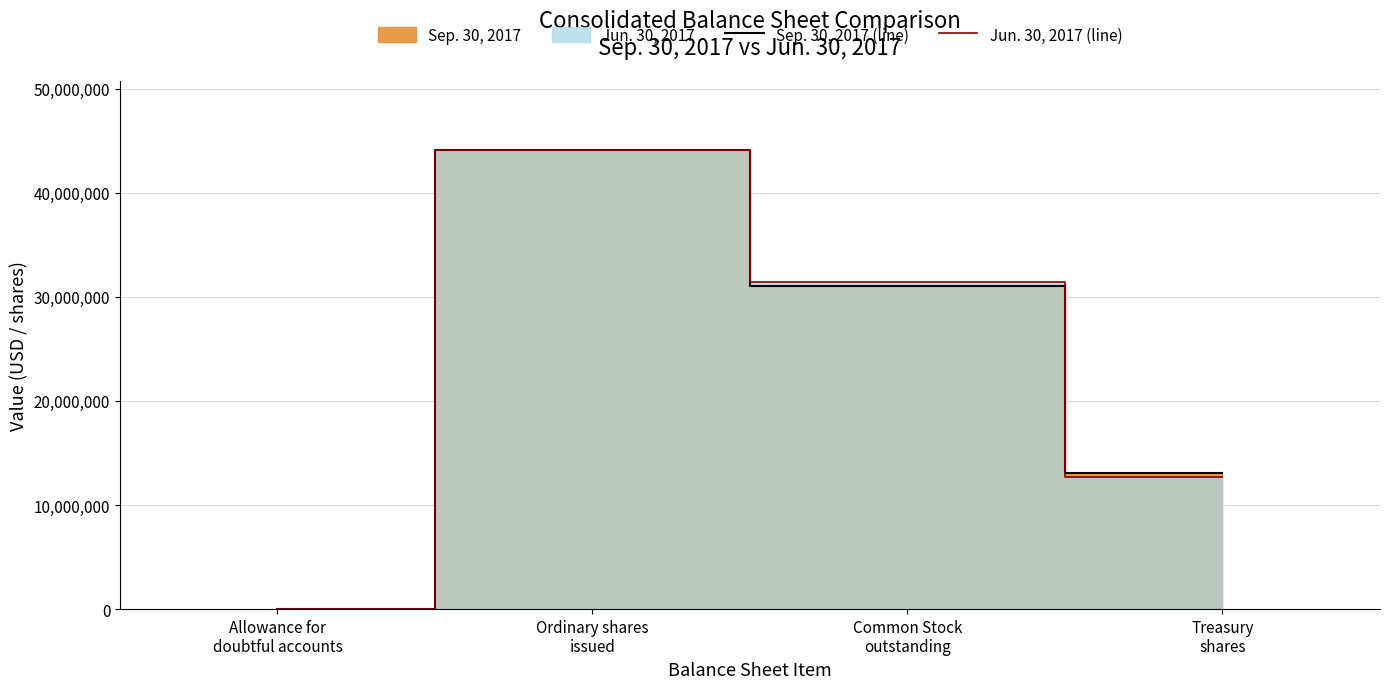

How many values in the Jun. 30, 2017 (line) series exceed 31415503?

1